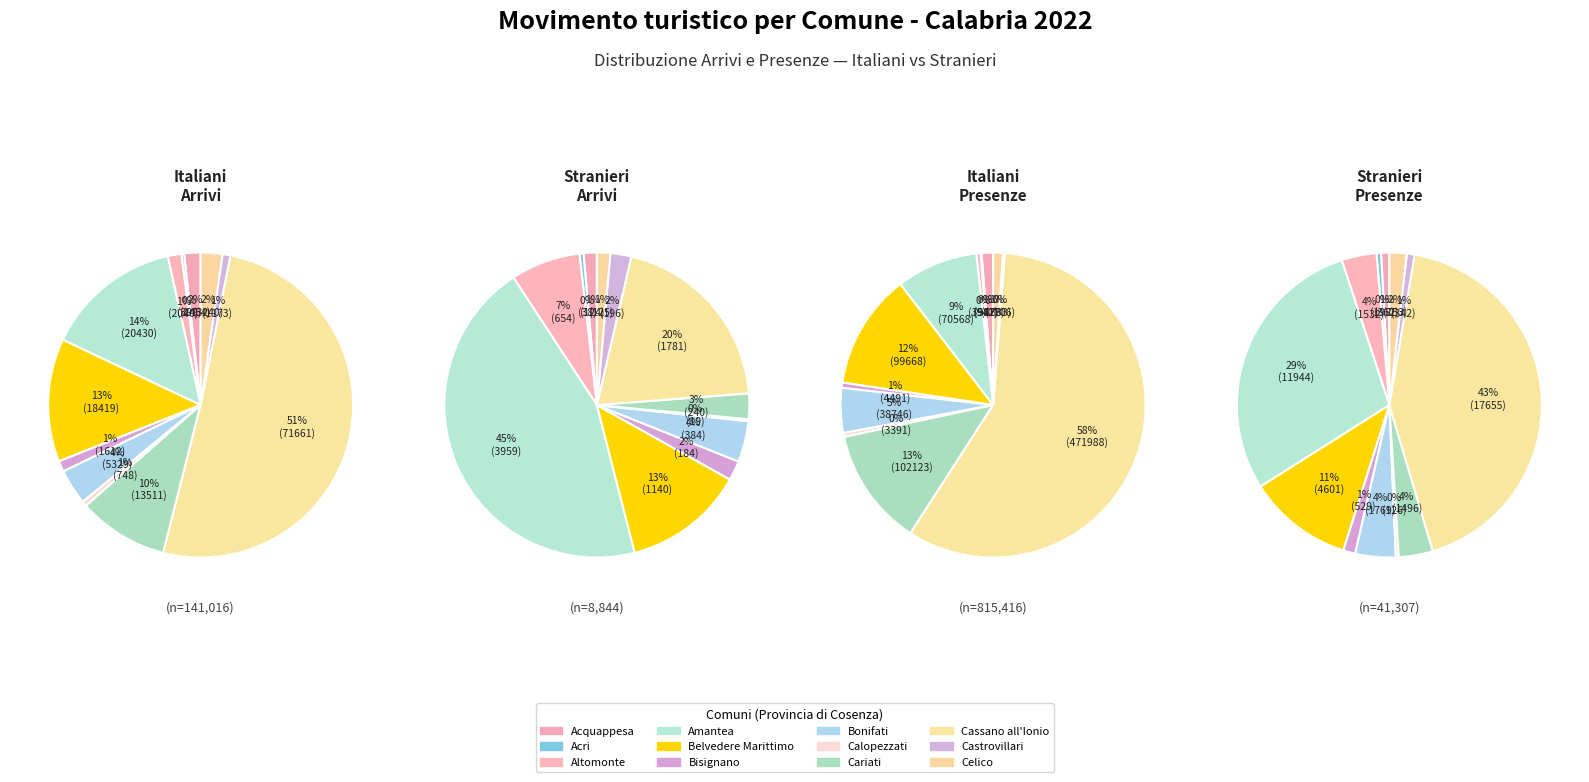

Between Acquappesa and Celico, which is larger?

Celico